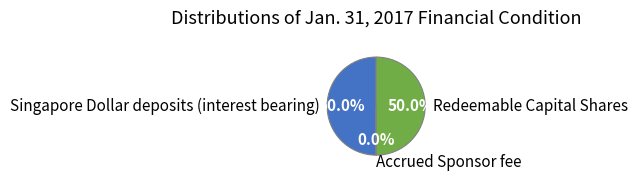

True or false: Singapore Dollar deposits (interest bearing) accounts for 50% of the total.

True